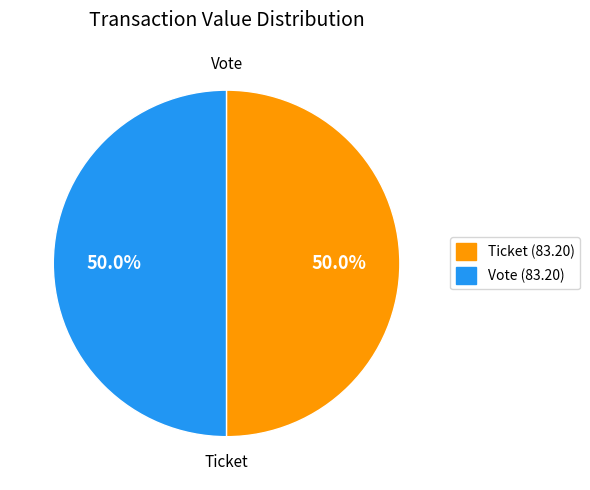

Count the number of slices in the pie.

2